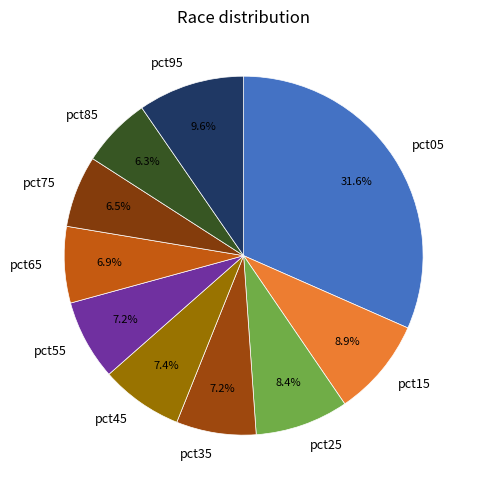

Does any single category account for the majority?

No